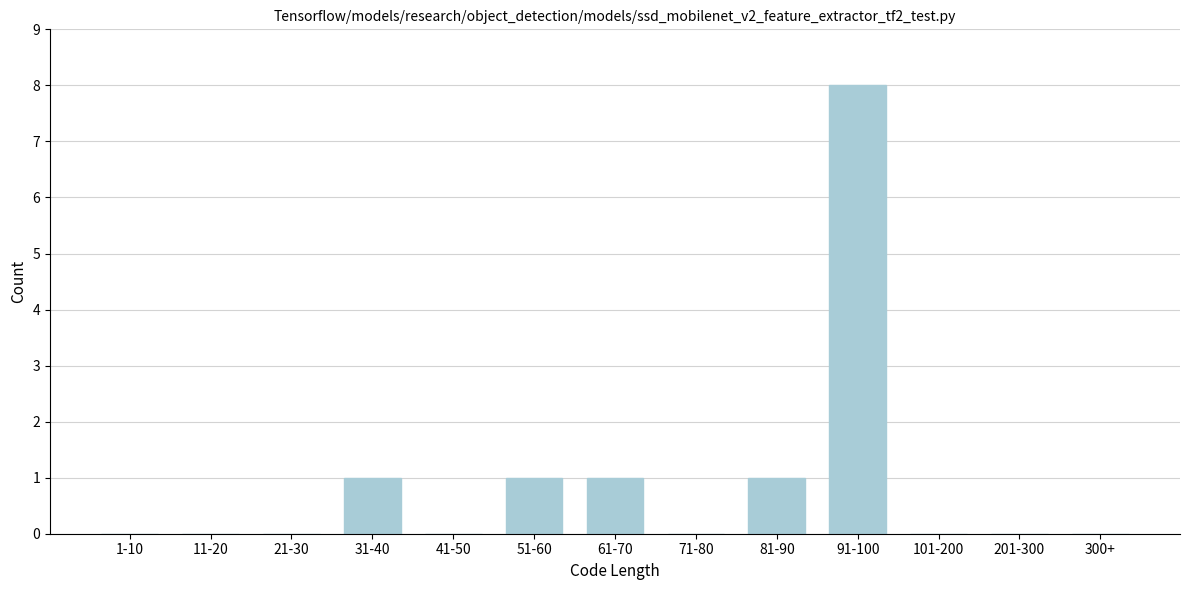

Reading right to left, list all the values displayed in this chart.

300+=0	201-300=0	101-200=0	91-100=8	81-90=1	71-80=0	61-70=1	51-60=1	41-50=0	31-40=1	21-30=0	11-20=0	1-10=0